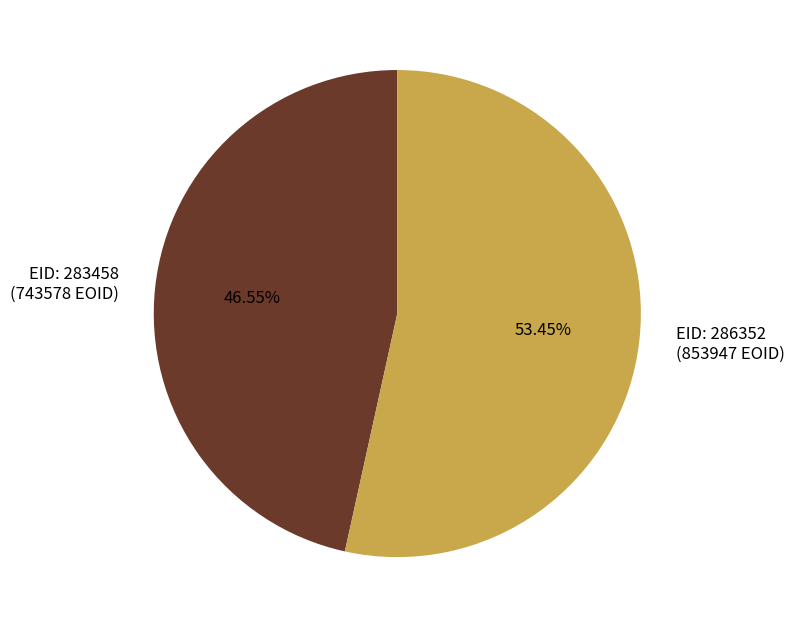

Does any single category account for the majority?

Yes